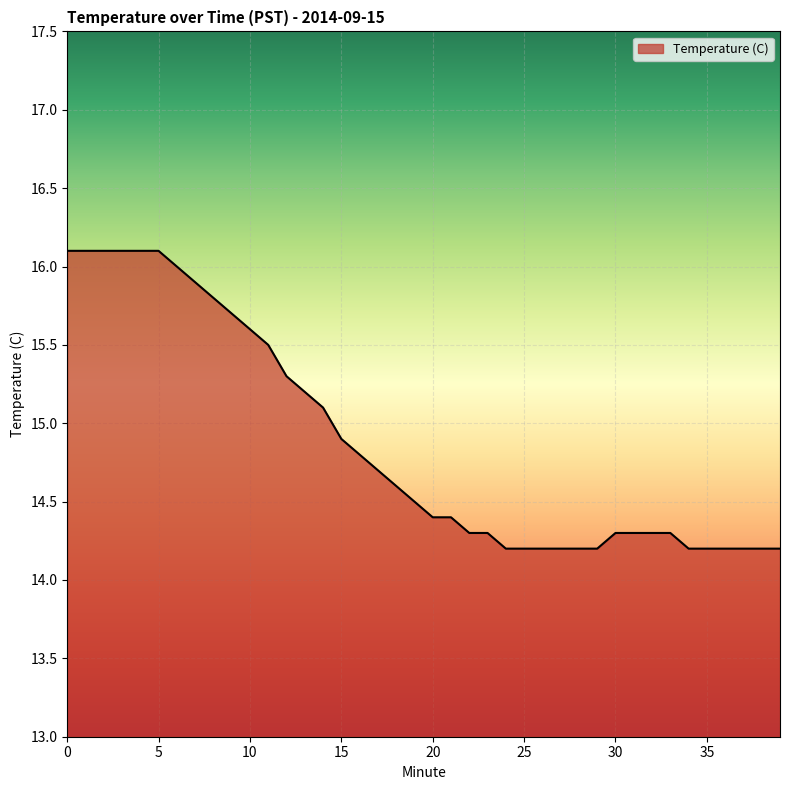

Does the chart display data point markers on the line(s)?

No